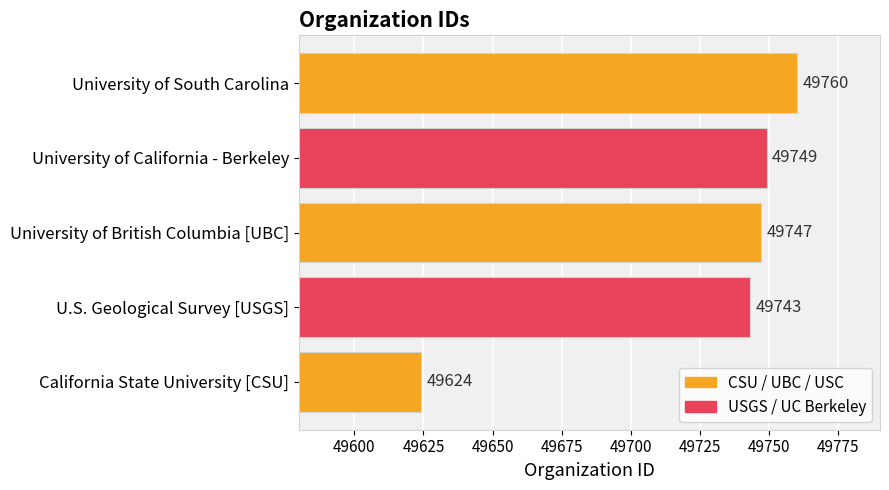

Is it true that the value at University of British Columbia [UBC] is 49747?

True